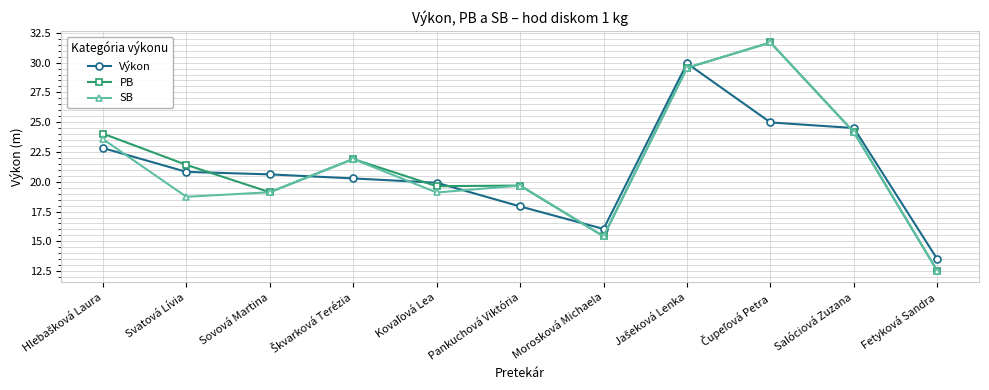

True or false: SB has more than 2 interior local peaks.

True